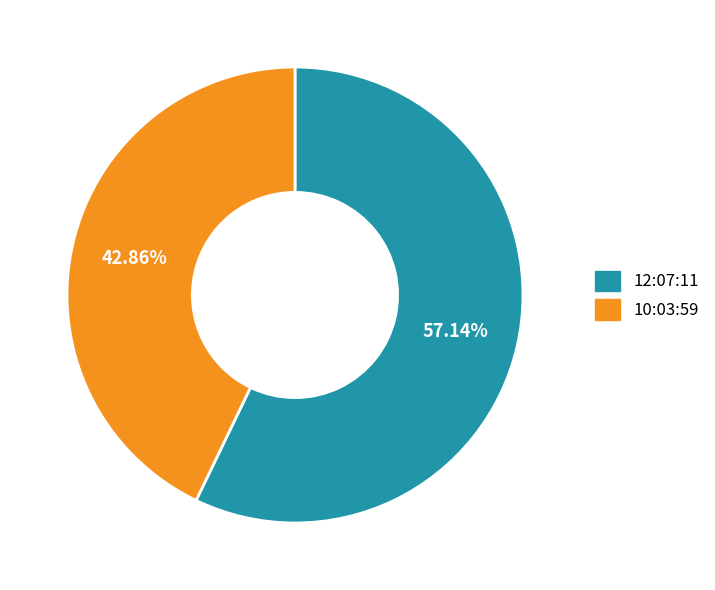

Count the number of slices in the pie.

2